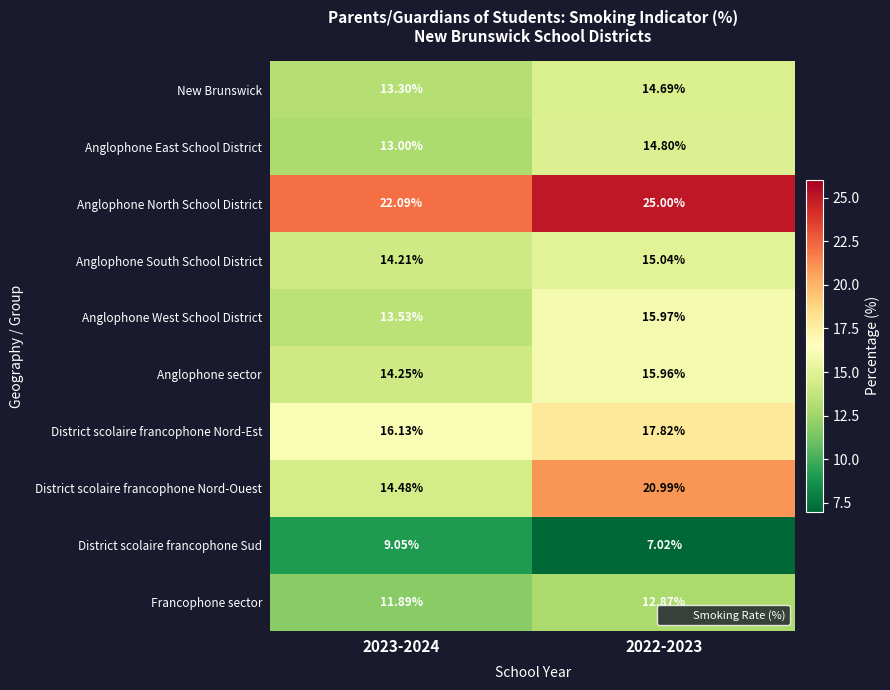

What is the smallest value displayed?

7.0